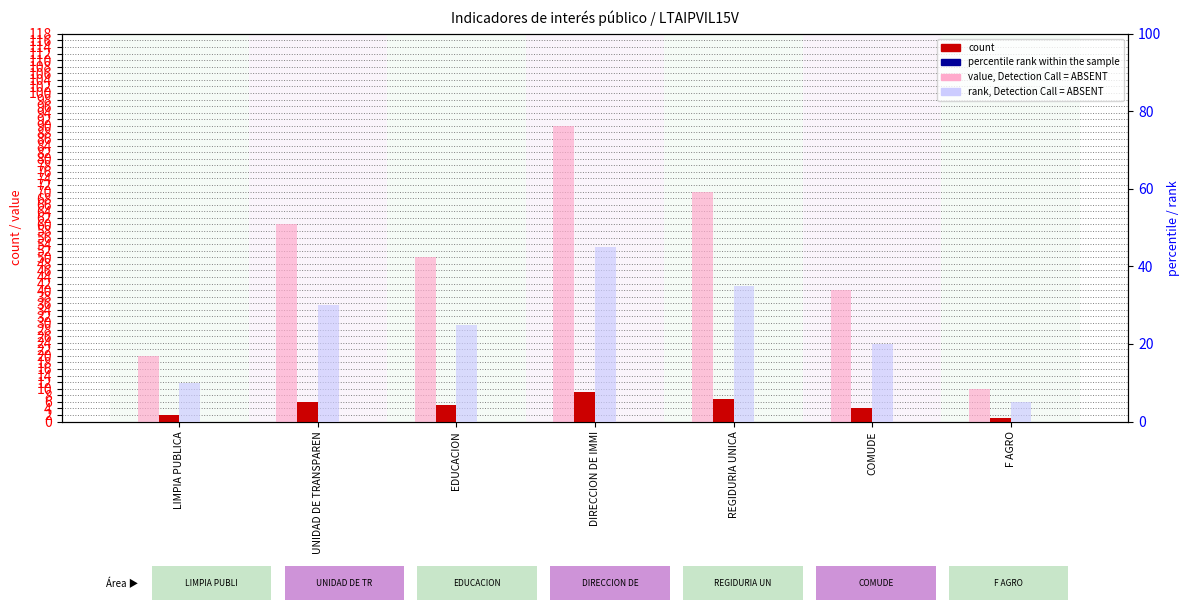

How many distinct data groups are displayed?

4